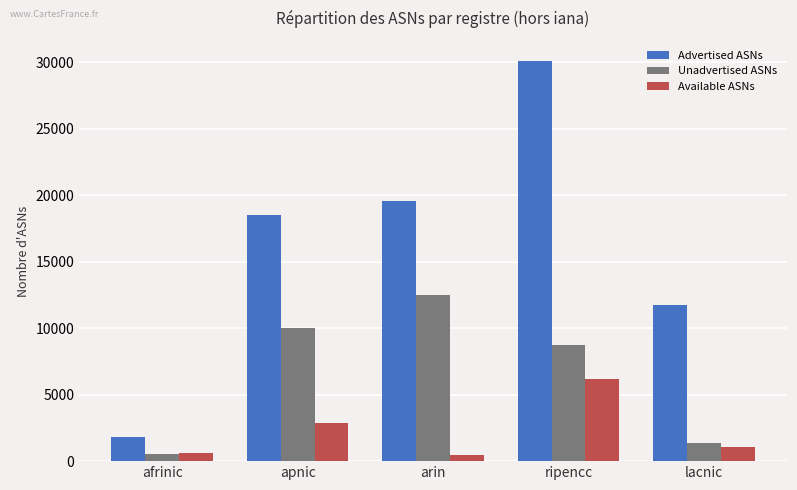

Count the number of categories in the chart.

5